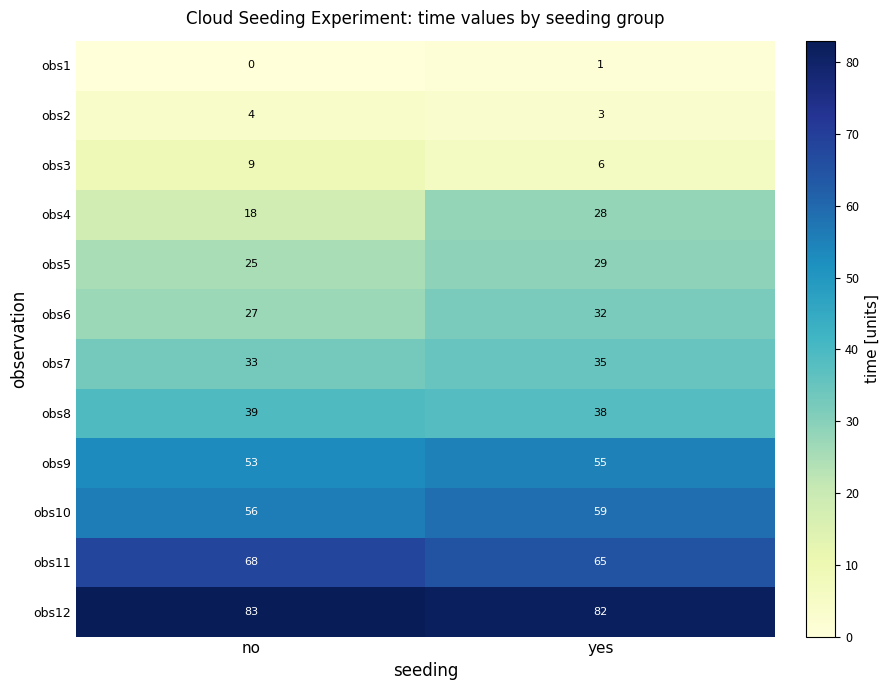

Which series has the largest total across all categories?

obs12